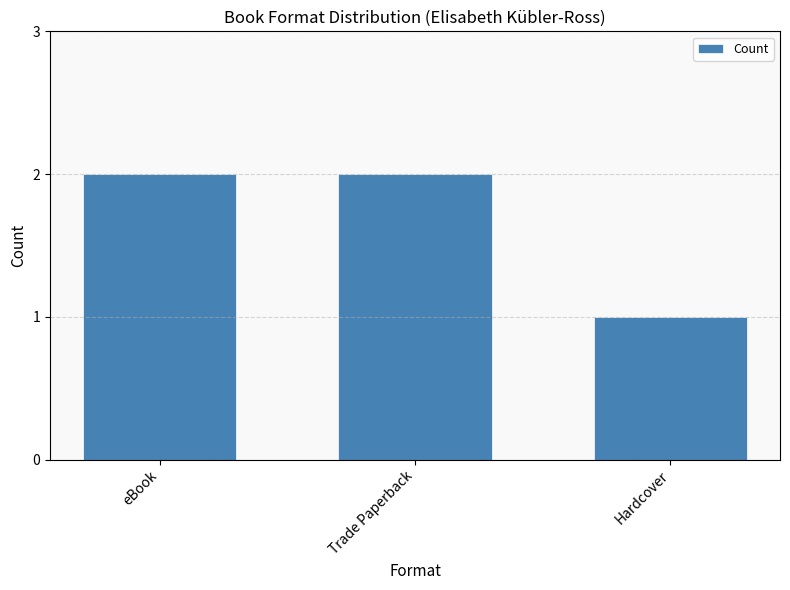

What is the change in value from eBook to Hardcover?

-1